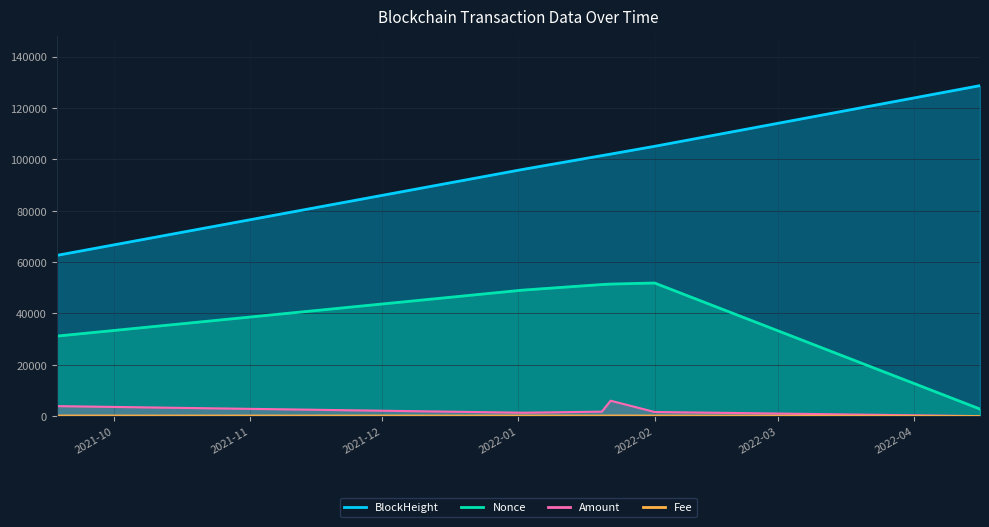

What is the lowest value of the Nonce series?

2761.0